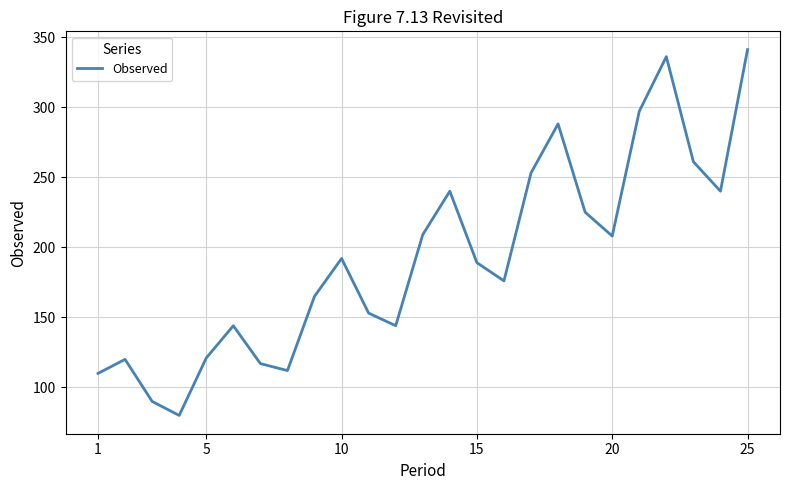

How many categories are shown in the chart?

25